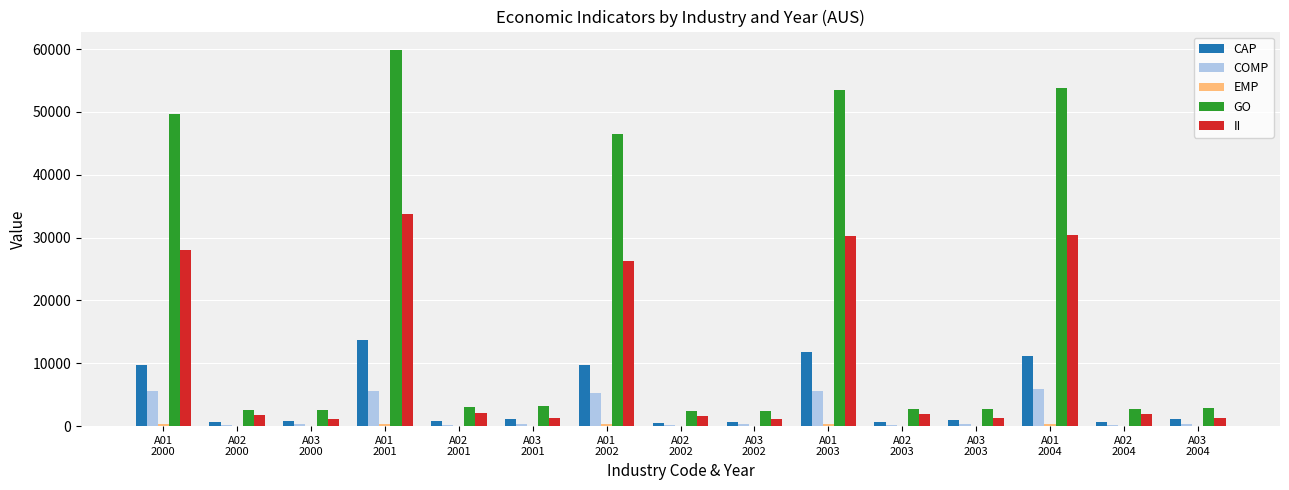

Which series has the largest total across all categories?

GO